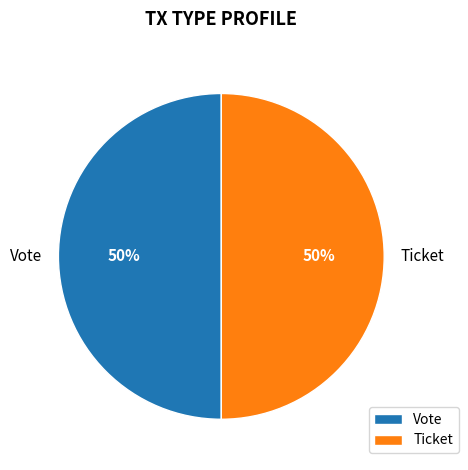

Is it true that Ticket is 50% of the pie?

True